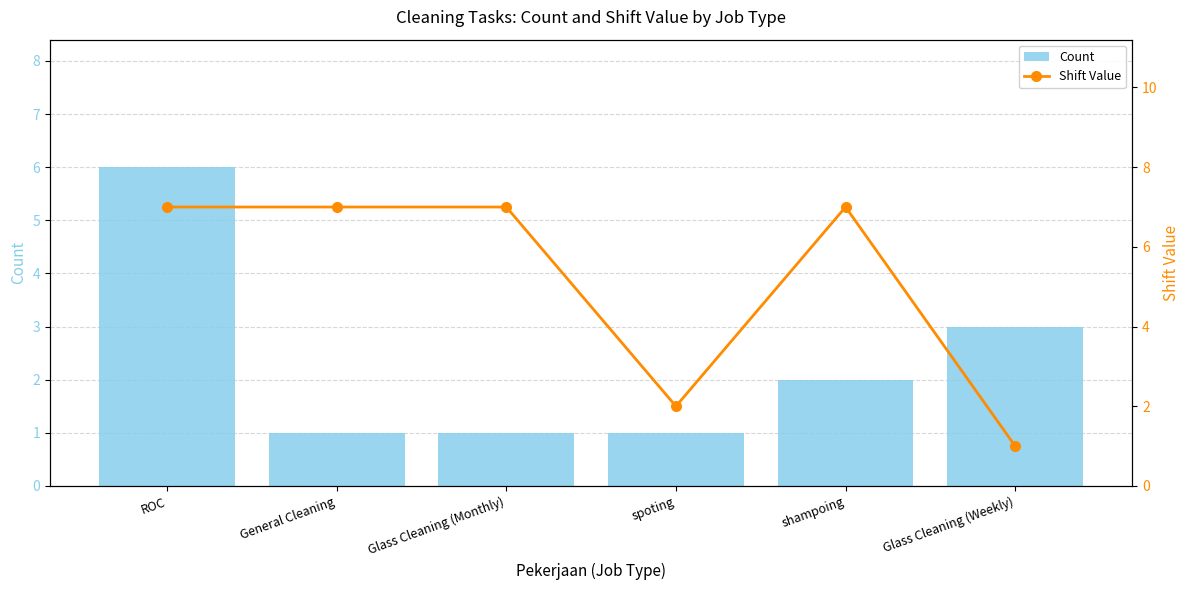

Reading left to right, what are all the values shown in this chart?

Count: 6	1	1	1	2	3
Shift Value: 7	7	7	2	7	1